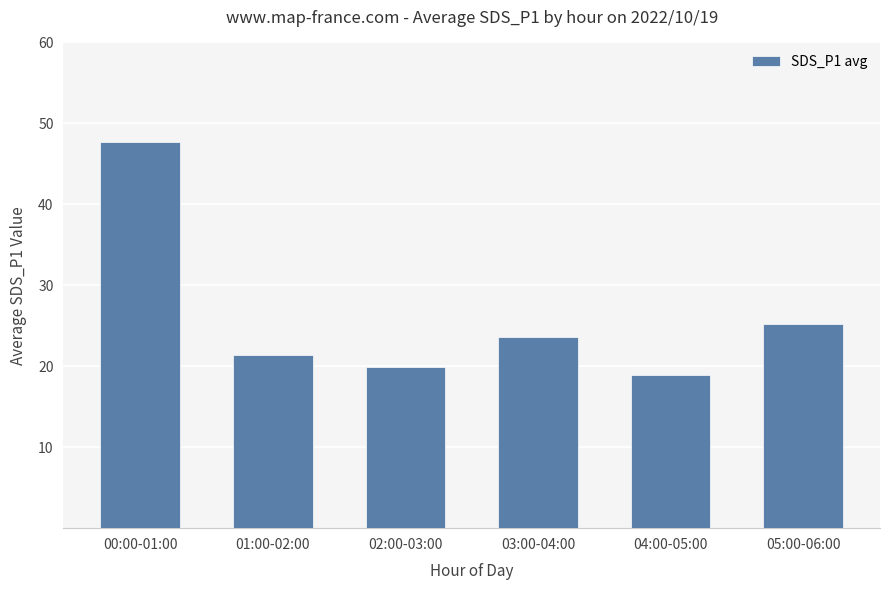

What is the greatest value displayed?

47.7